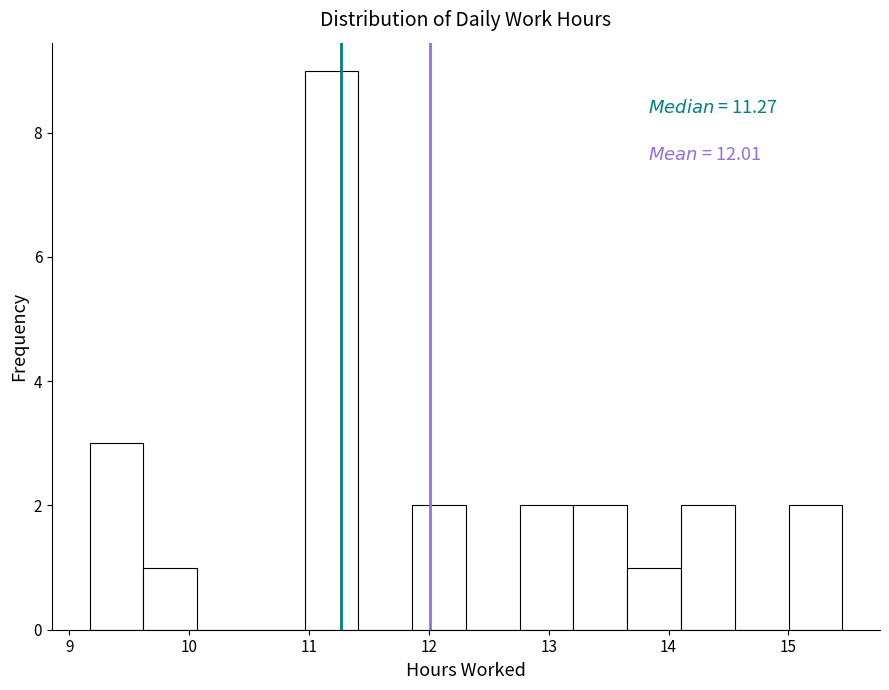

Which range on the x-axis has the tallest bar?

11.0 to 11.4